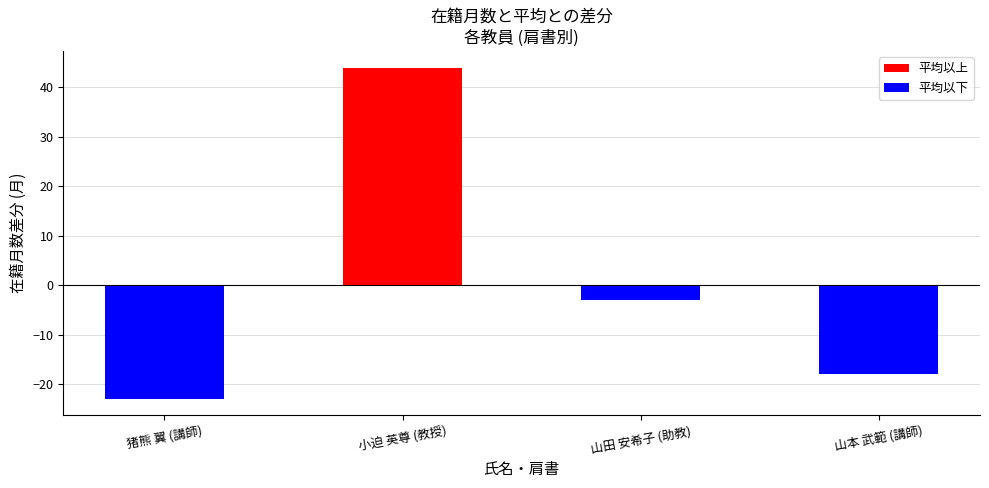

What is the change in value from 猪熊 翼 (講師) to 山本 武範 (講師)?

+5